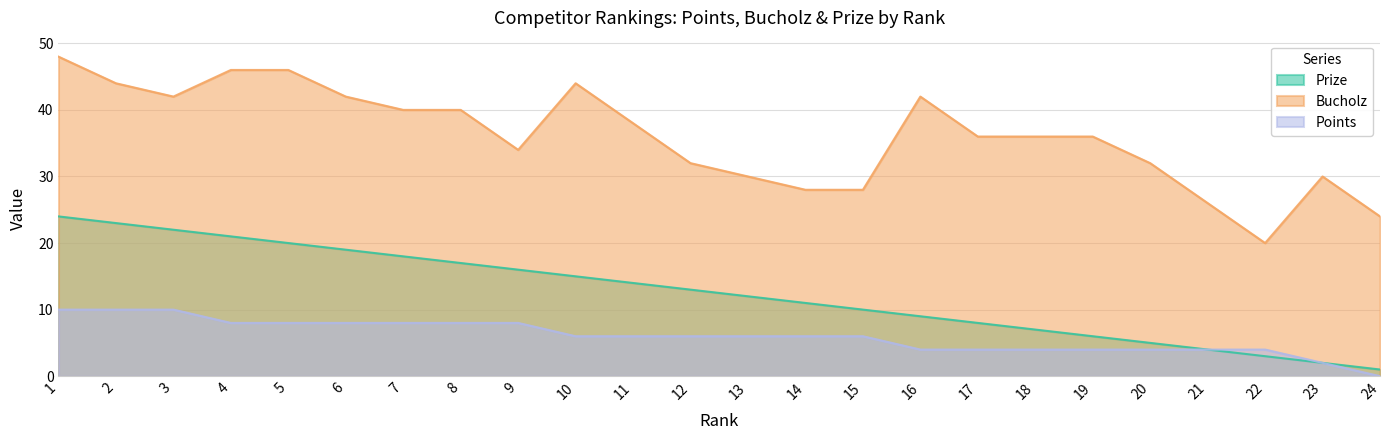

At which category does the chart reach its peak across all series?

1